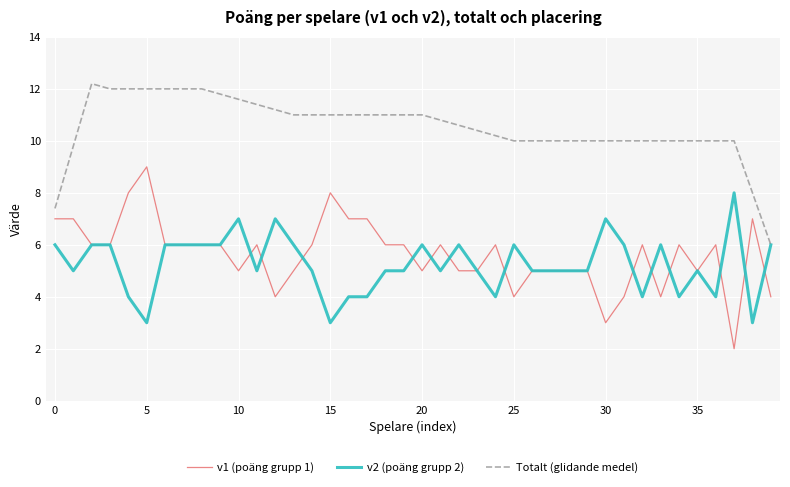

How many lines are shown in the chart?

3